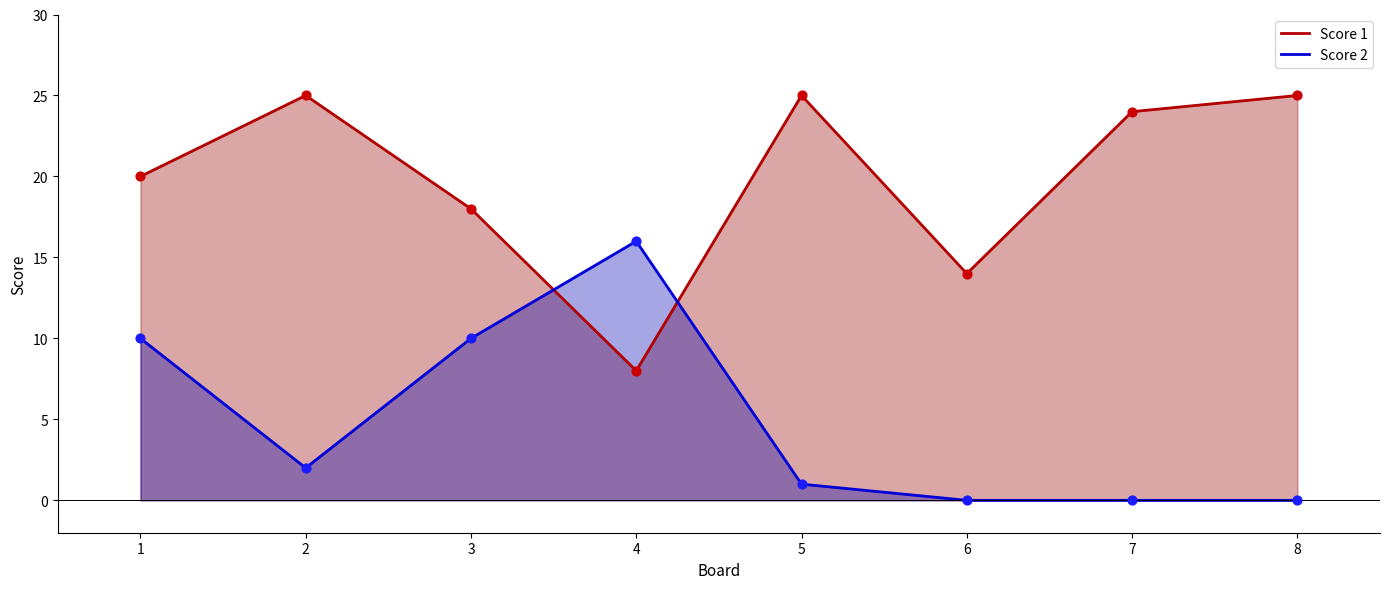

At how many categories does at least one series exceed 21?

4